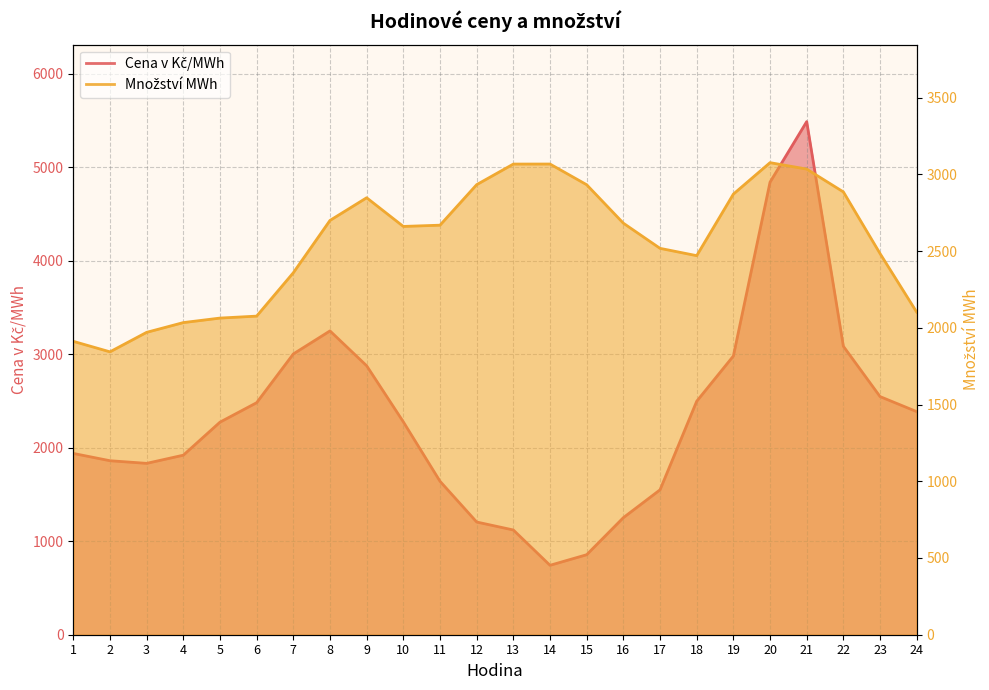

What is the difference between the maximum and minimum values in the Cena v Kč/MWh series?

4745.9